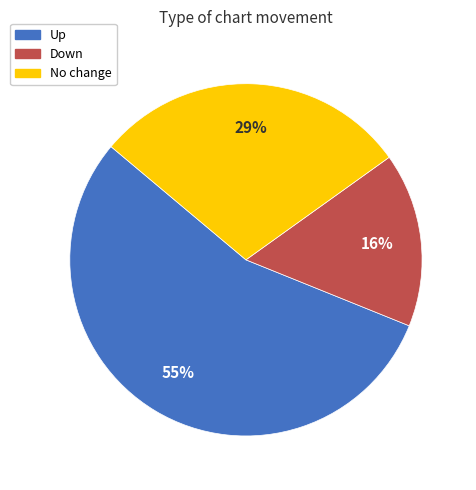

To the nearest percent, what is the average slice percentage?

33%